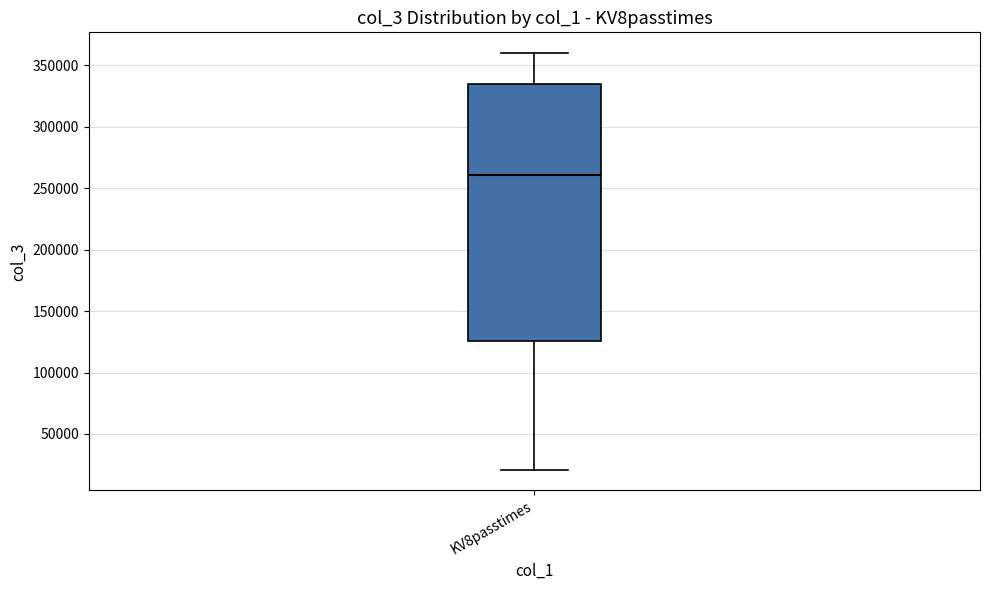

Read this box plot against the y-axis: the position of the median line, the range covered by the box, and the ends of both whiskers. The values are not printed on the chart, so give them approximately, as read against the axis.

median 260000, box 125000 to 335000, whiskers 20000 to 360000